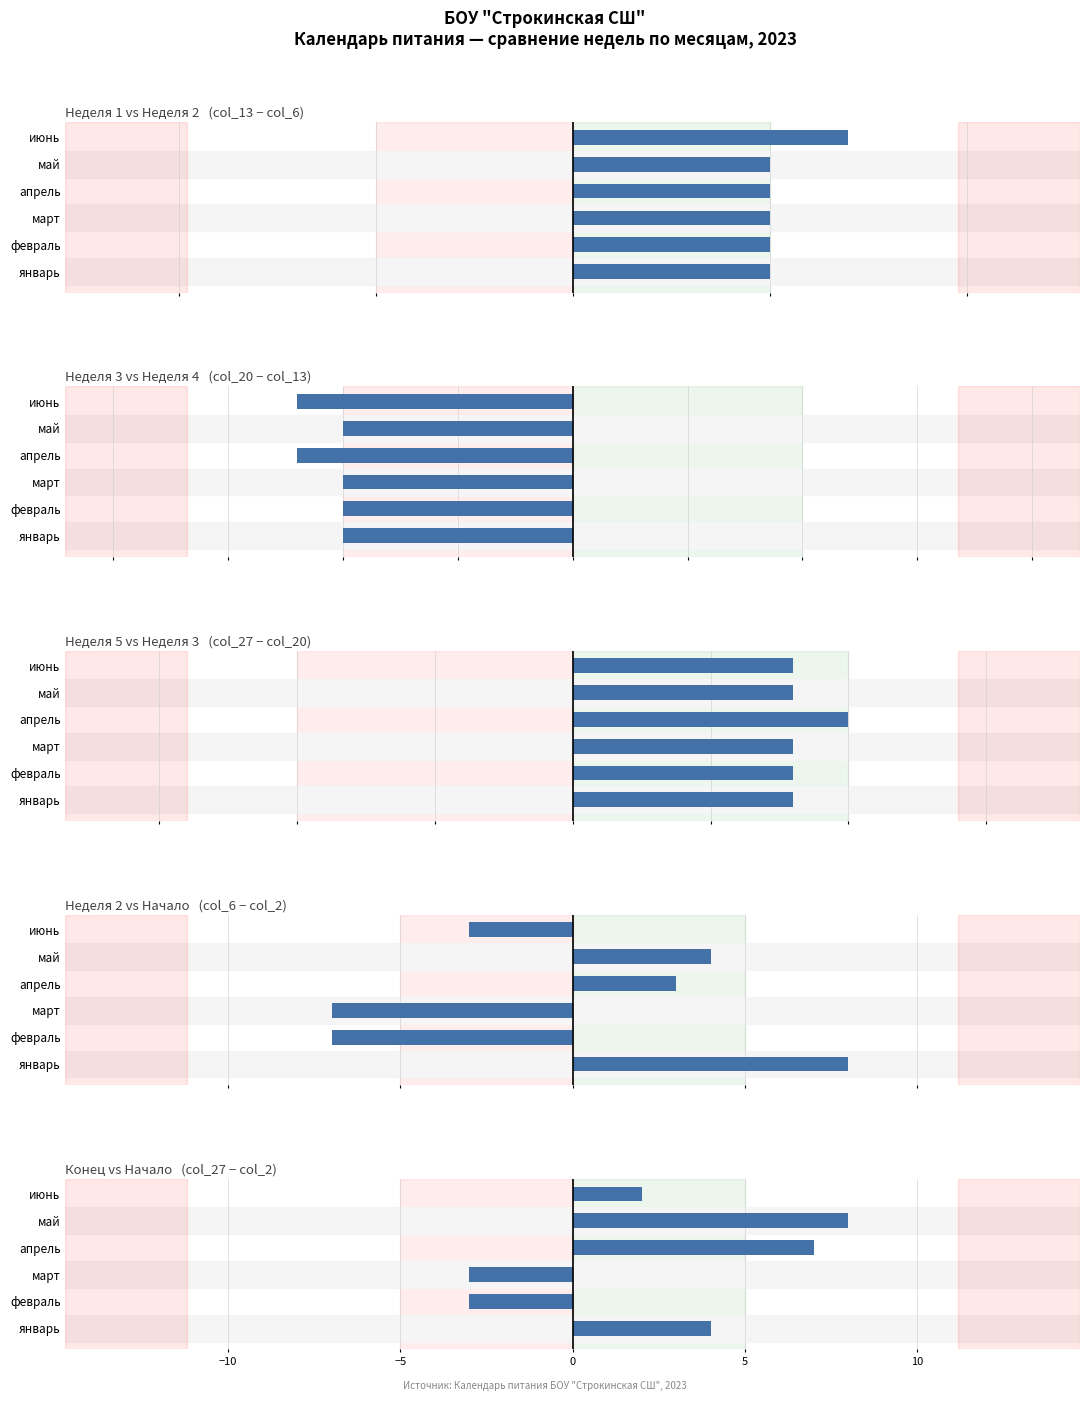

What is the approximate value at февраль?

-3